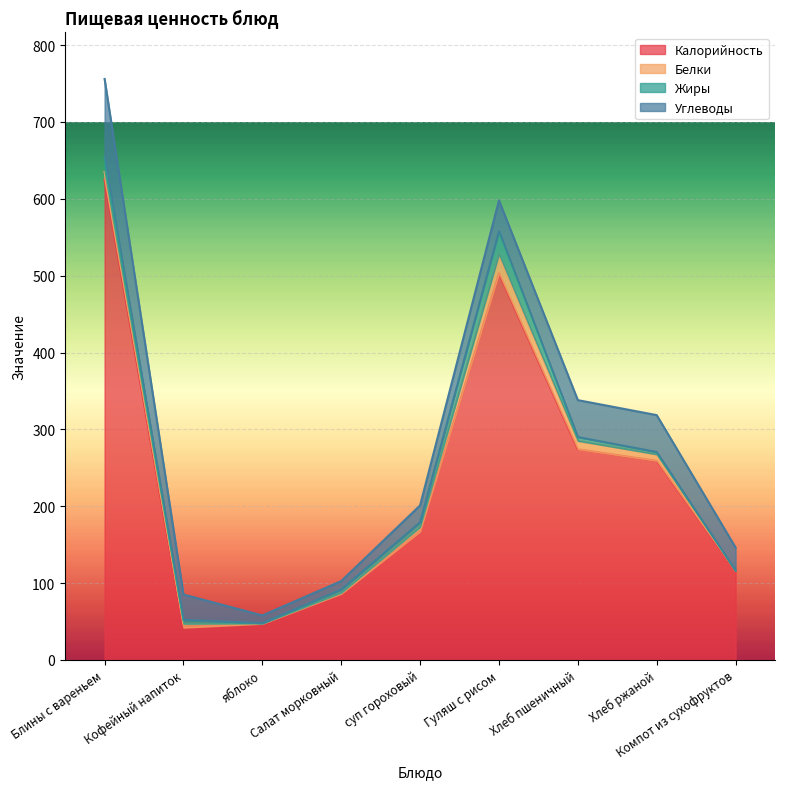

What is the spread (max minus min) of values at Блины с вареньем?

615.0